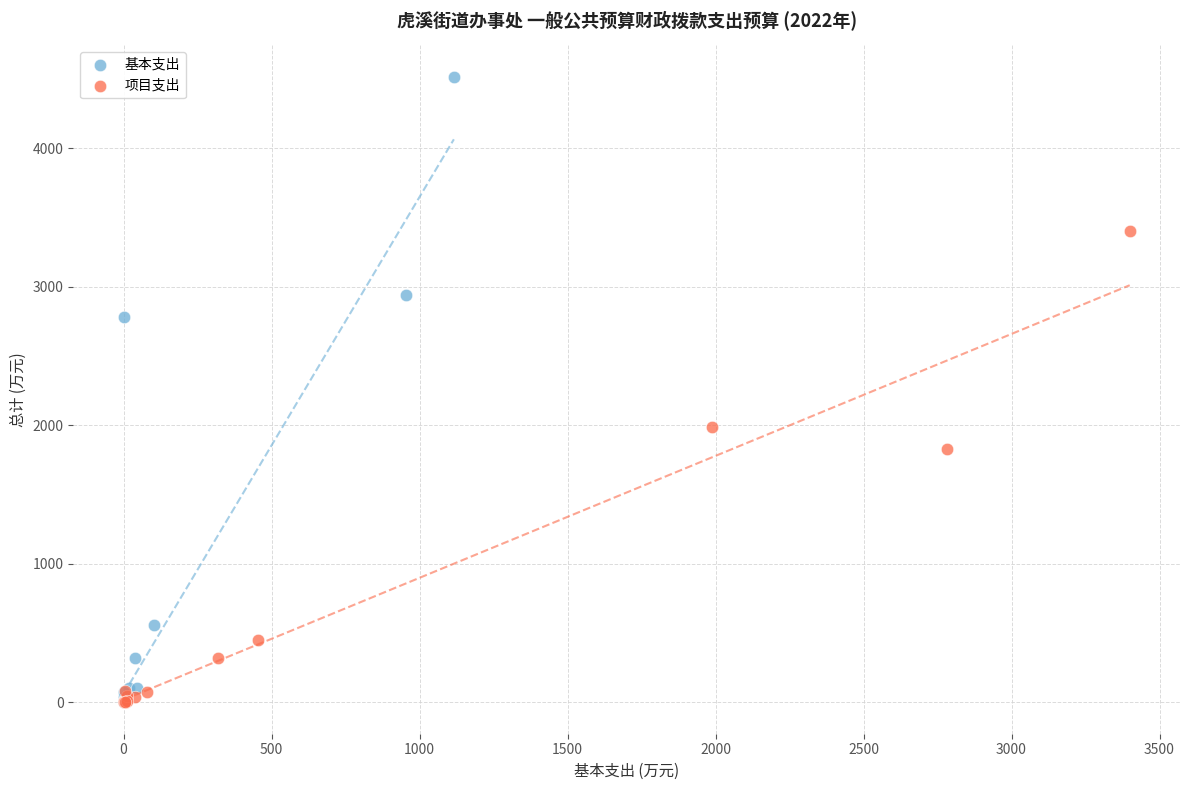

Which series has the largest Y range (max minus min)?

基本支出